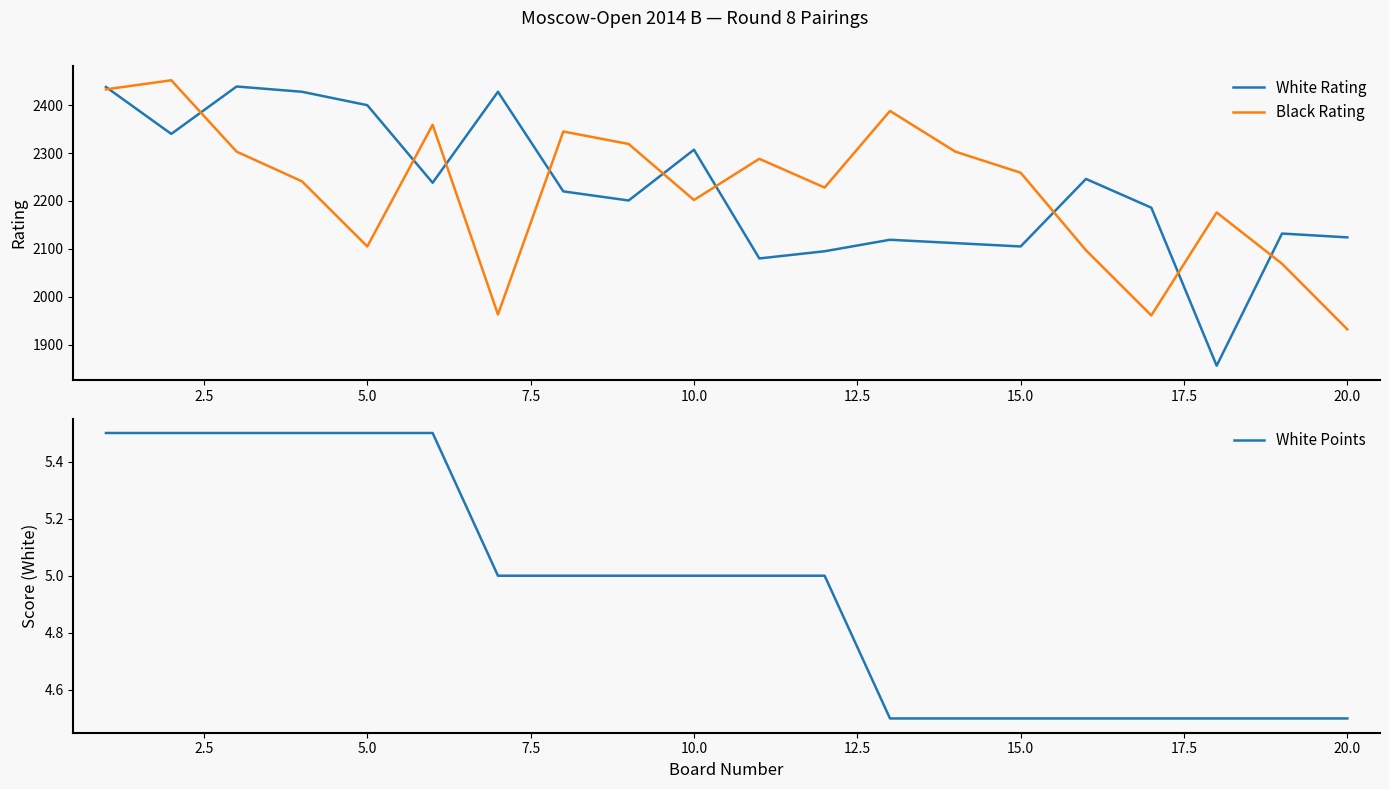

True or false: White Rating and White Points cross at least once.

False